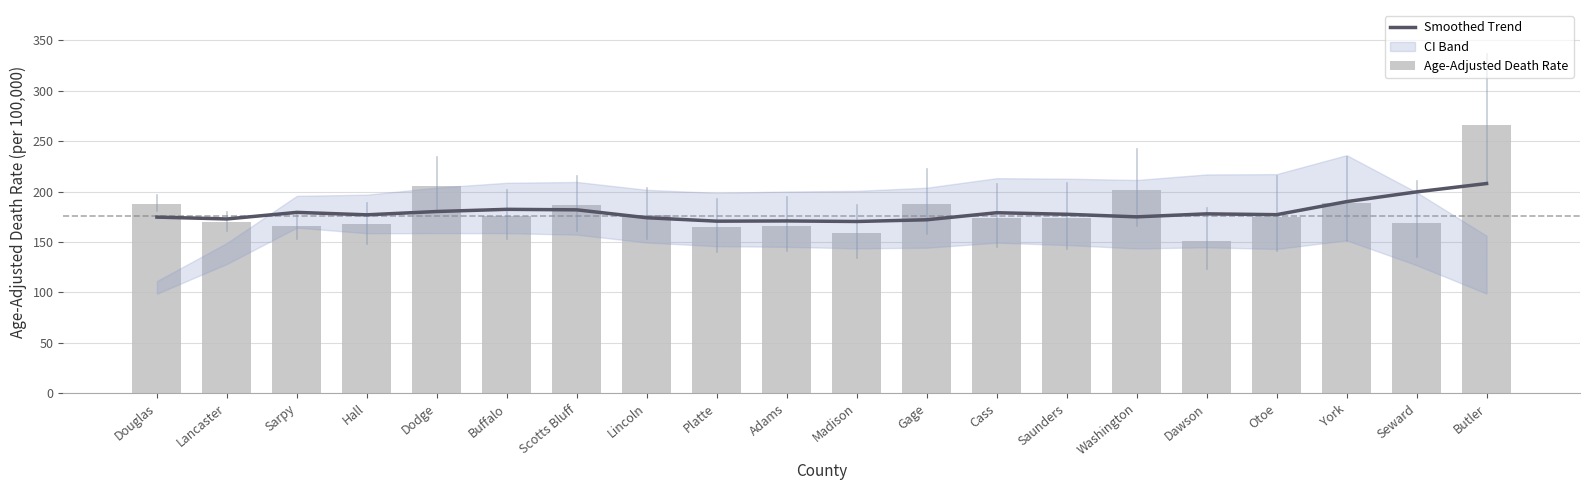

True or false: Age-Adjusted Death Rate has a value of 176.5 at Lincoln.

True